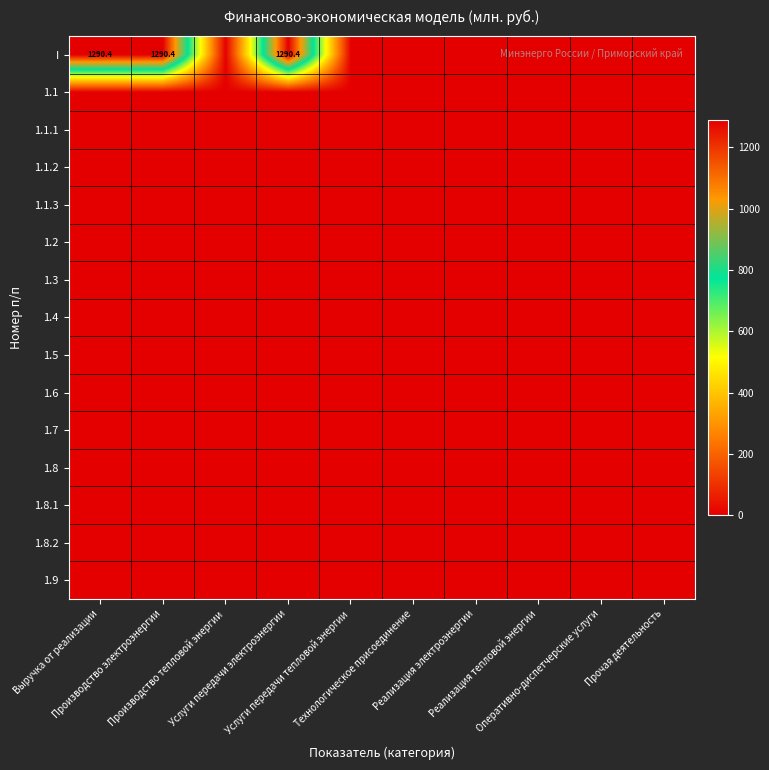

Between Производство электроэнергии and Производство тепловой энергии, which is larger?

Производство электроэнергии